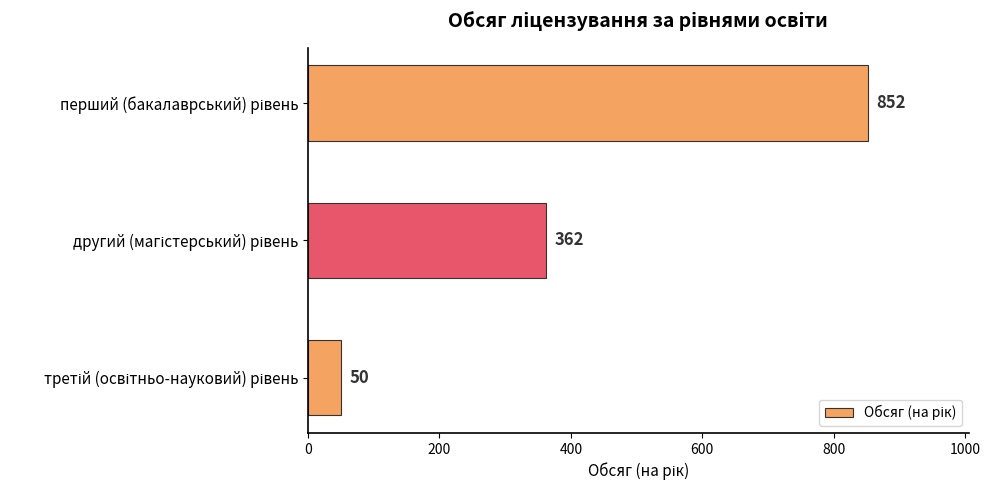

Are the bars grouped side by side (vs. stacked)?

No